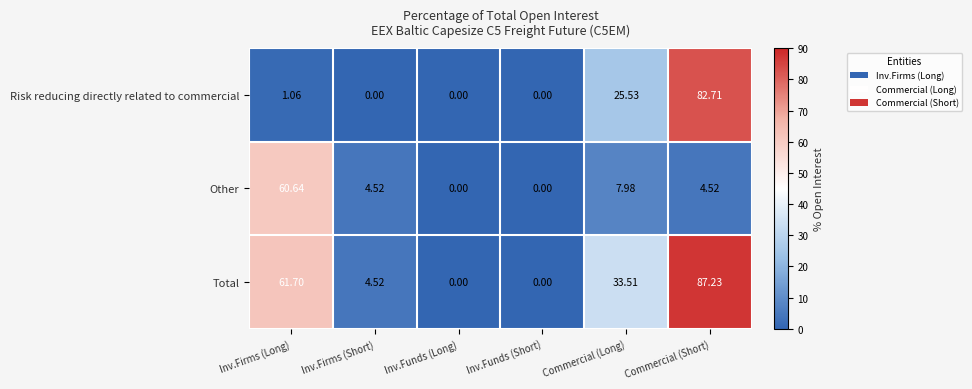

Which series changed the most between Inv.Firms (Long) and Commercial (Long)?

Other